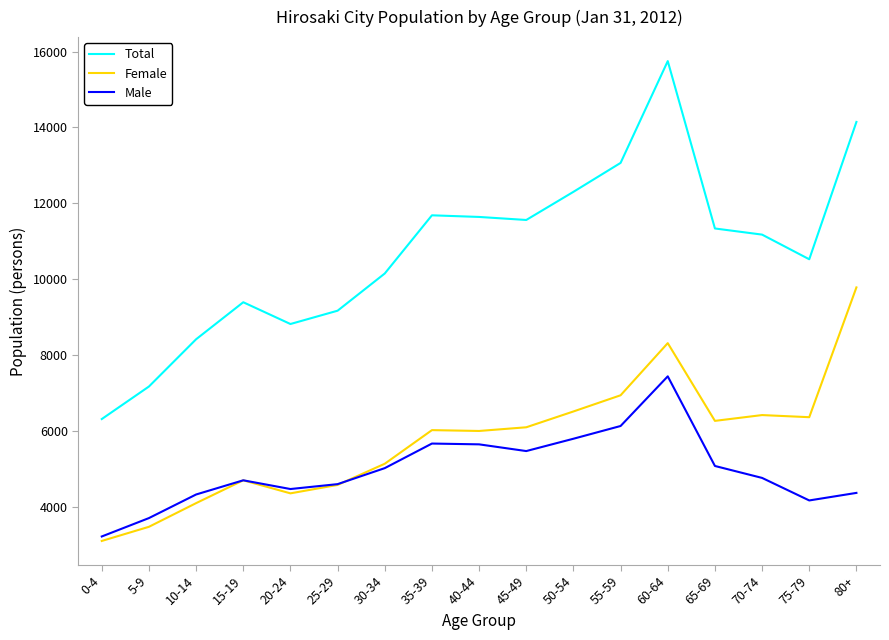

What is the spread (max minus min) of values at 40-44?

5996